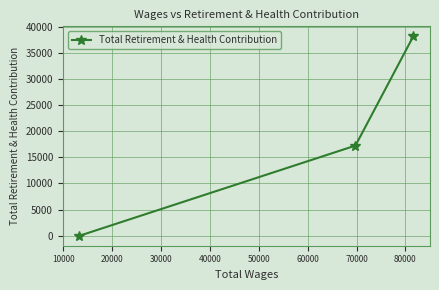

What is the average value?

18460